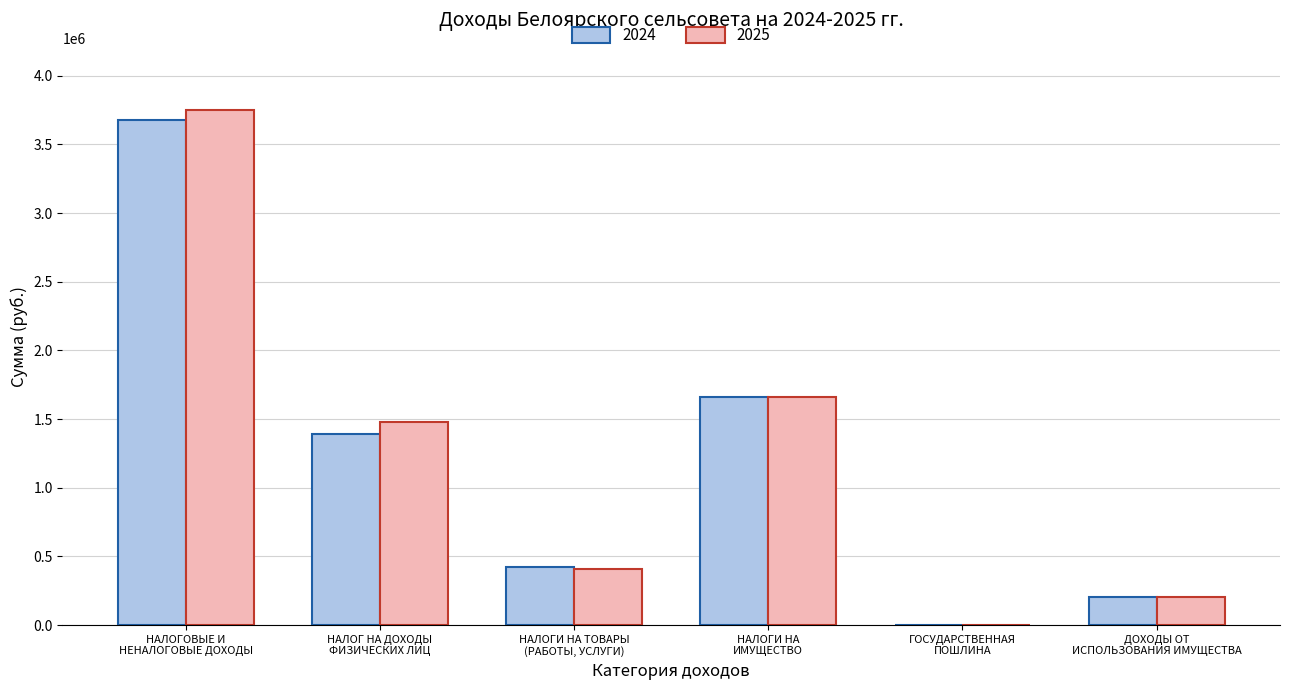

What is the difference between the 2024 values at ГОСУДАРСТВЕННАЯ
ПОШЛИНА and ДОХОДЫ ОТ
ИСПОЛЬЗОВАНИЯ ИМУЩЕСТВА?

204600